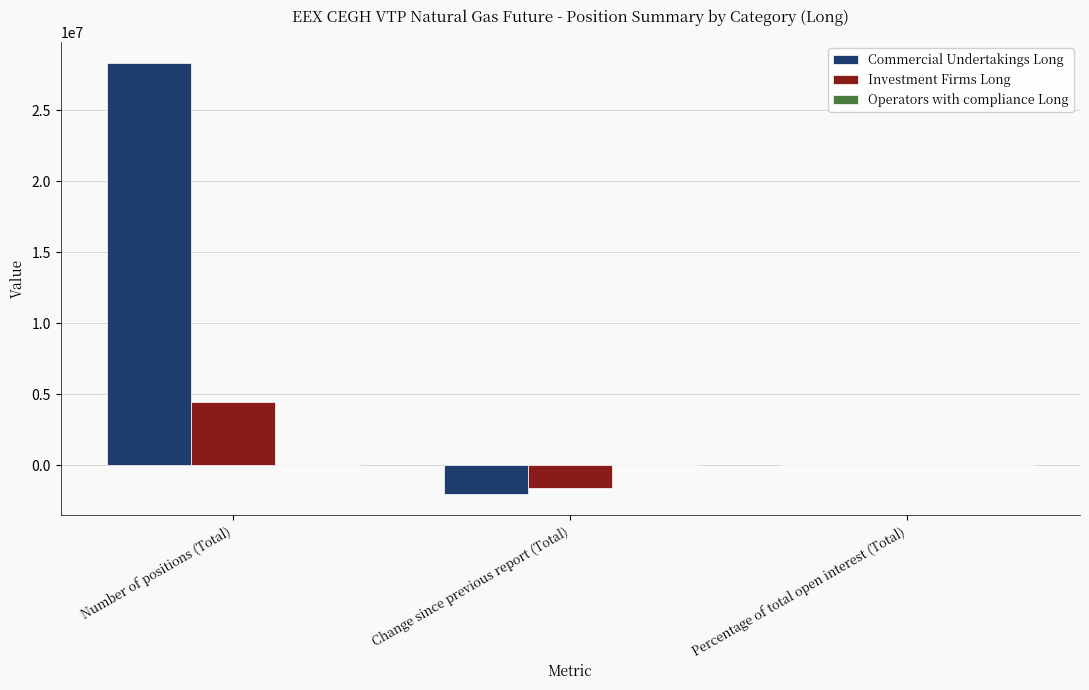

Read the Investment Firms Long value at Percentage of total open interest (Total).

9.8